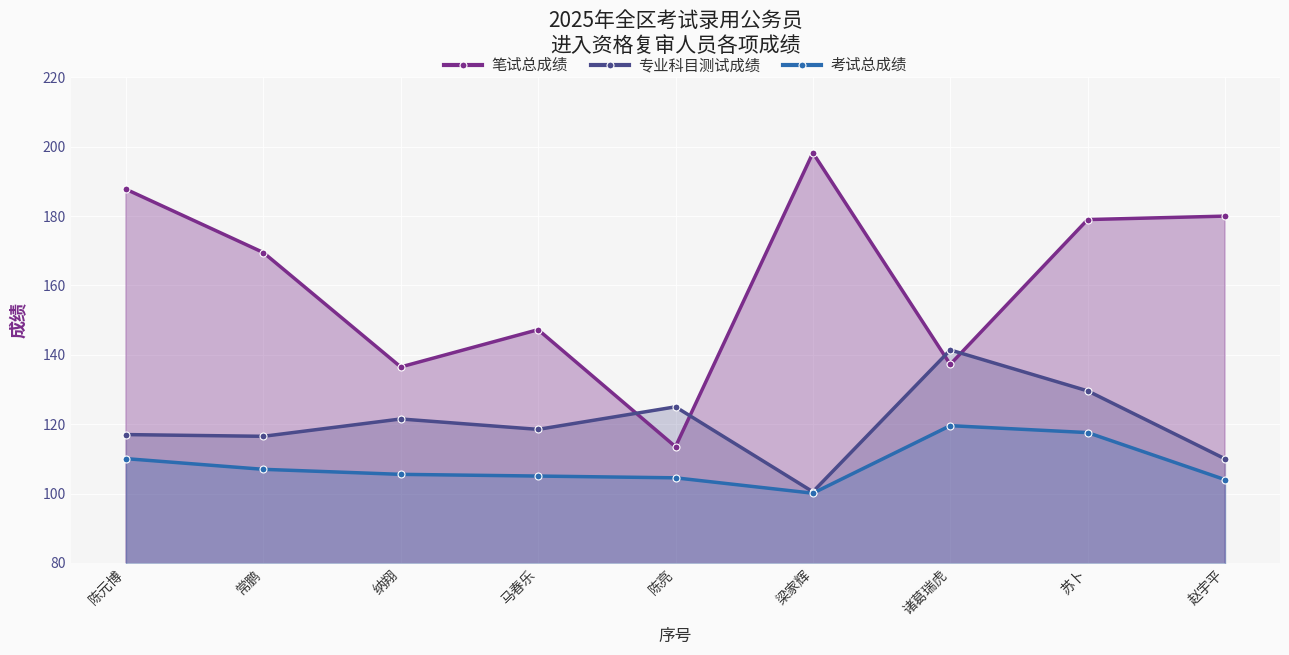

At how many categories does at least one series exceed 175?

4